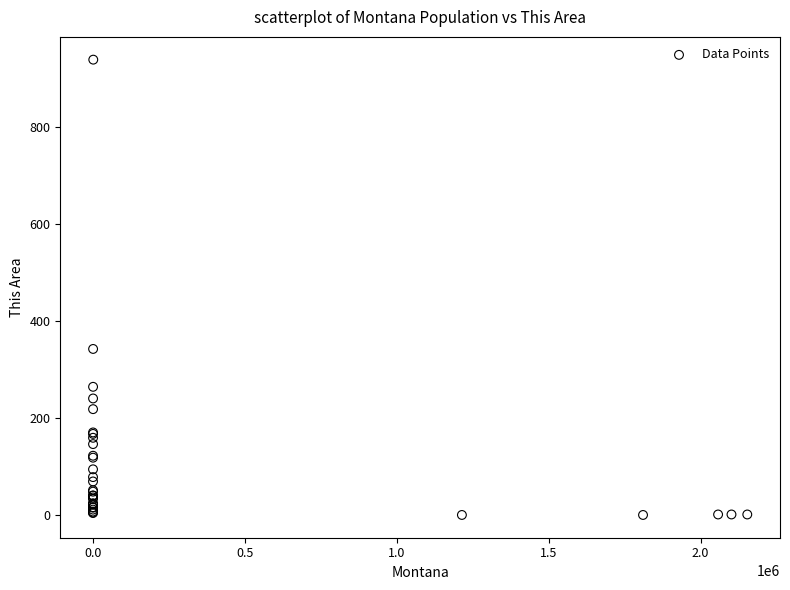

What Y value in the scatter plot is closest to 470?

343